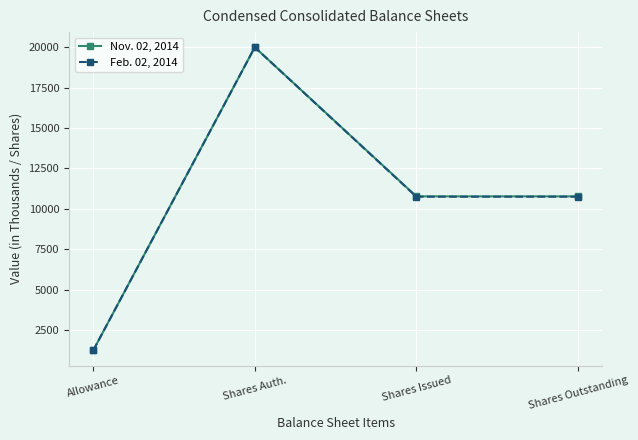

What is the average value of the Nov. 02, 2014 series?

10698